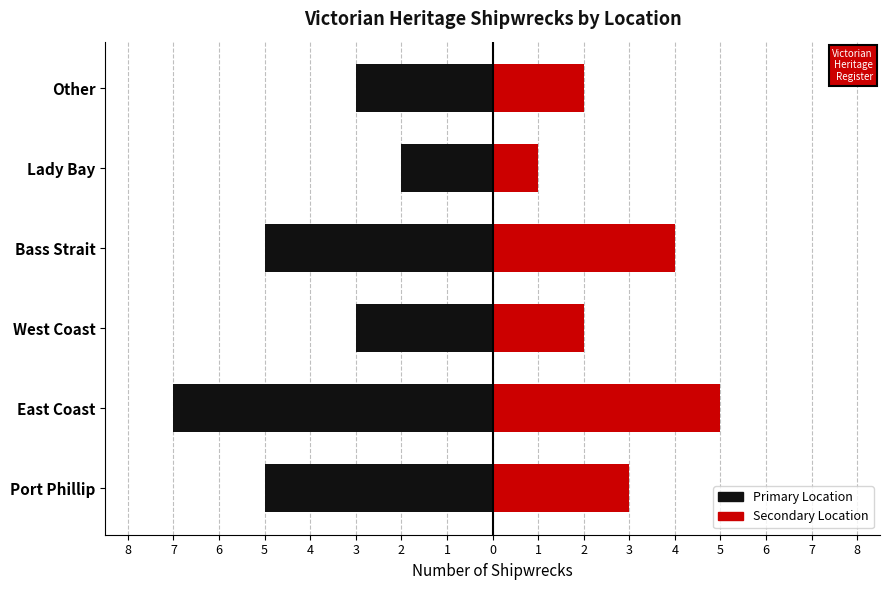

What is the difference between the highest and lowest values at 3?

9